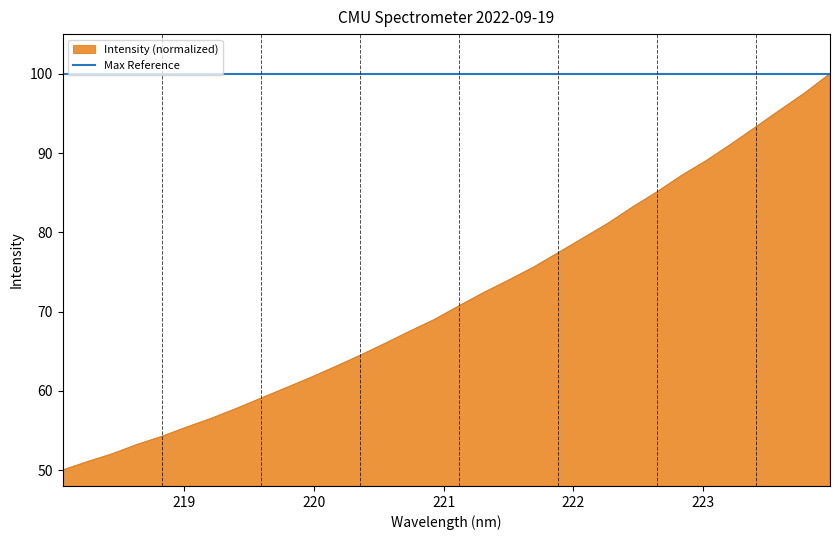

Rank the series by their average value, from highest to lowest.

Max Reference, Intensity (normalized)